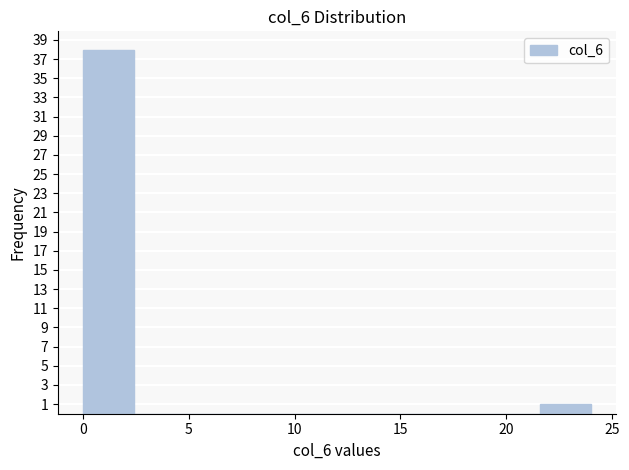

Reading left to right, list every bar in this chart as the range it spans on the x-axis followed by its height. Neither the bar edges nor the heights are printed on the chart, so give them approximately, as read against the axes.

0.0 to 2.4: 38
2.4 to 4.8: 0
4.8 to 7.2: 0
7.2 to 9.6: 0
9.6 to 12.0: 0
12.0 to 14.4: 0
14.4 to 16.8: 0
16.8 to 19.2: 0
19.2 to 21.6: 0
21.6 to 24.0: 1